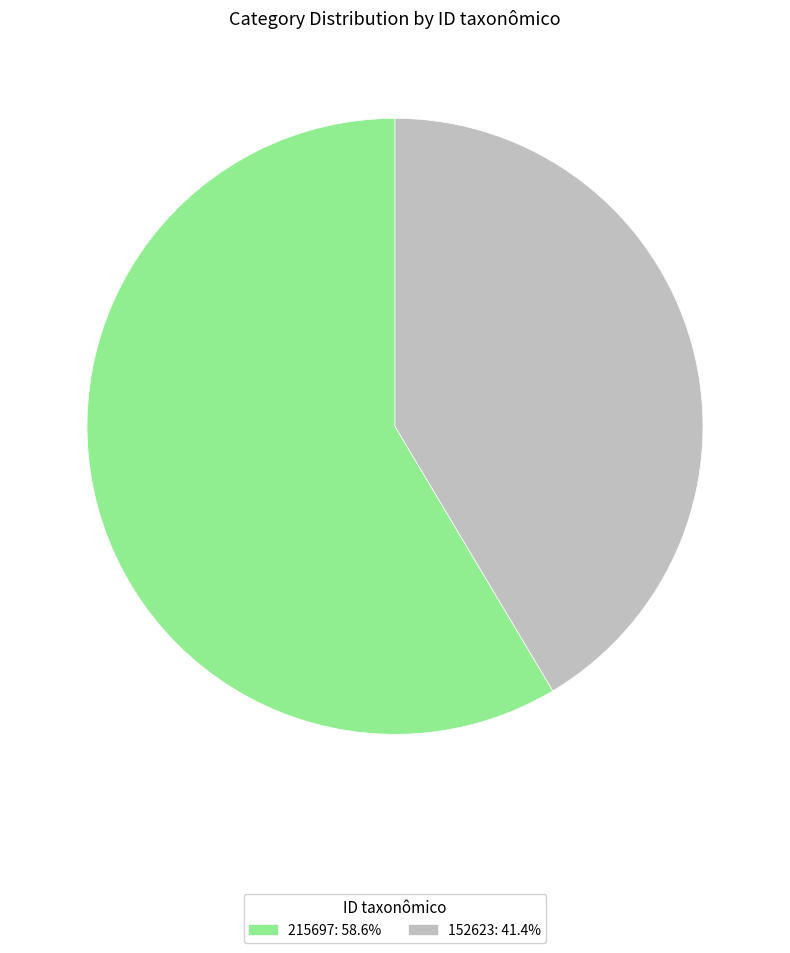

Do 215697 and 152623 together represent more than half of the pie?

Yes